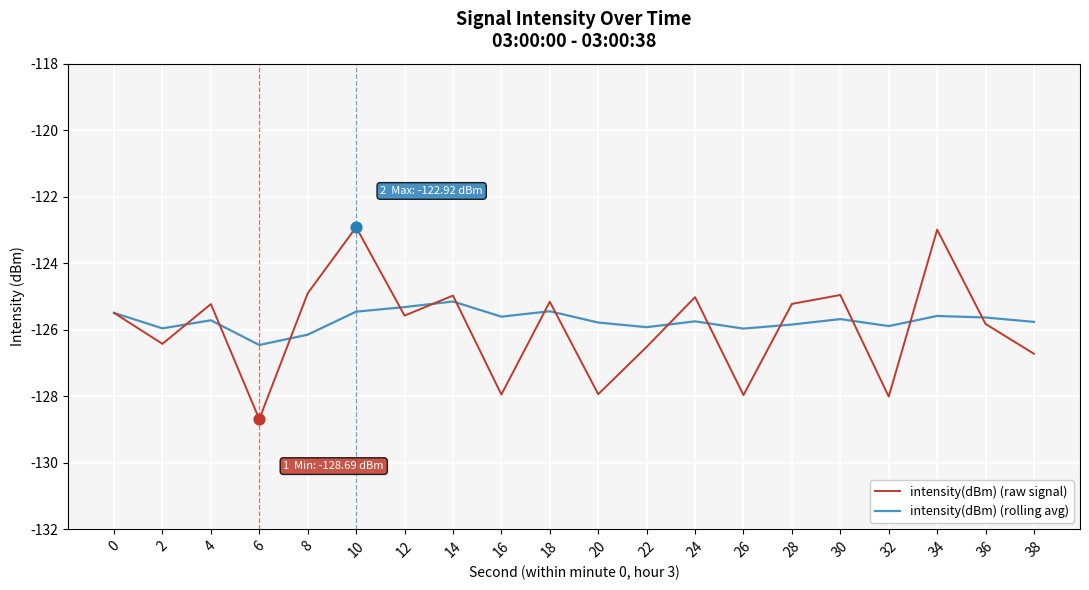

What is the total value across all series at 30?

-250.6